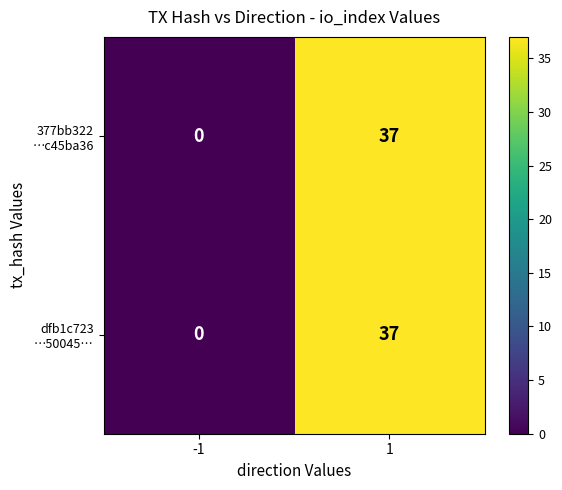

What is the greatest value displayed?

37